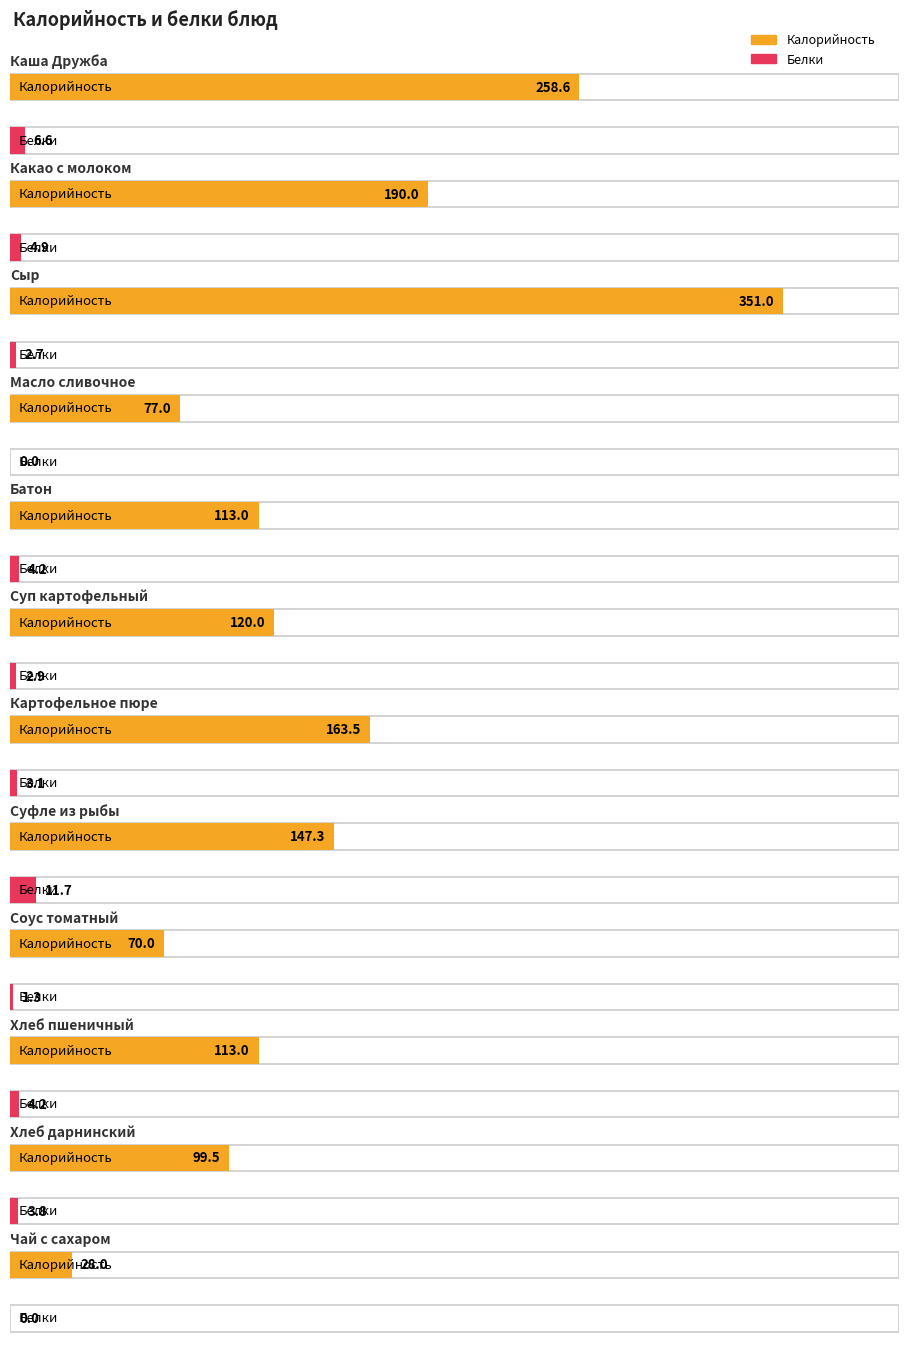

The value of Белки at Хлеб пшеничный is 7.4. True or false?

False